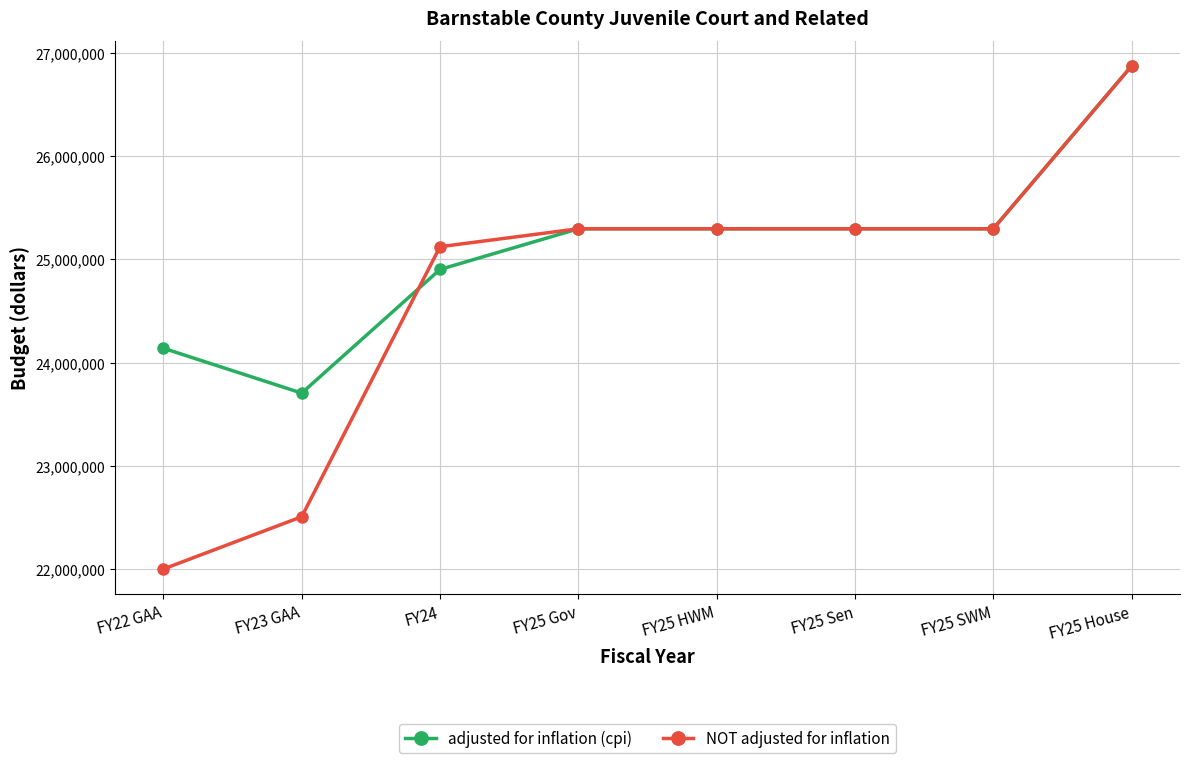

At which label does NOT adjusted for inflation reach its minimum?

FY22 GAA